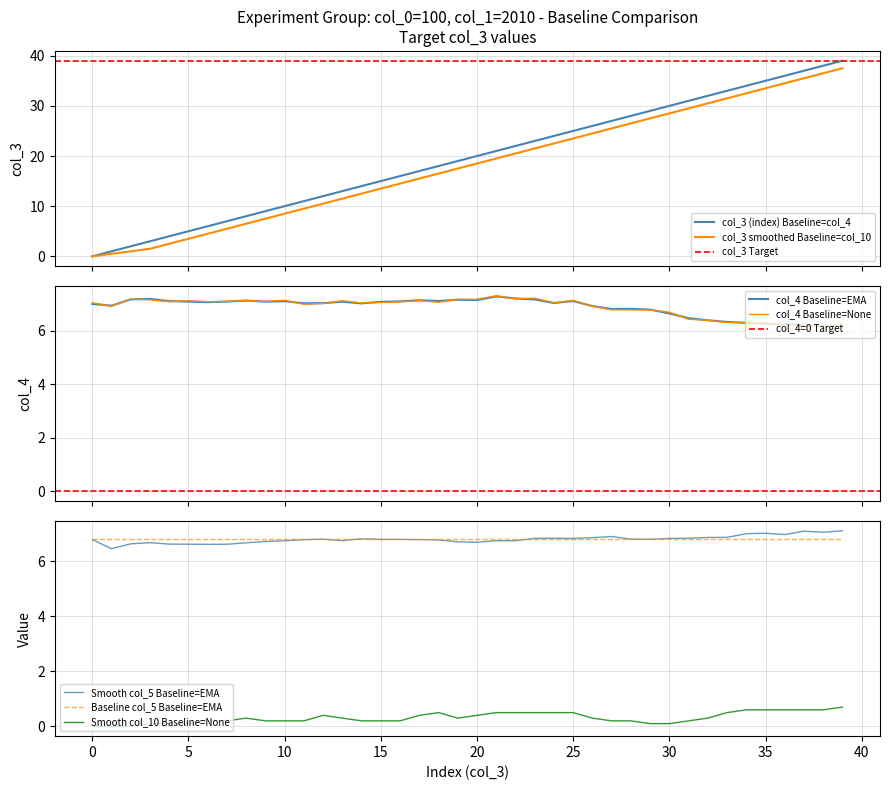

Which series ends up on top after the final intersection of col_3 and col_4?

col_3